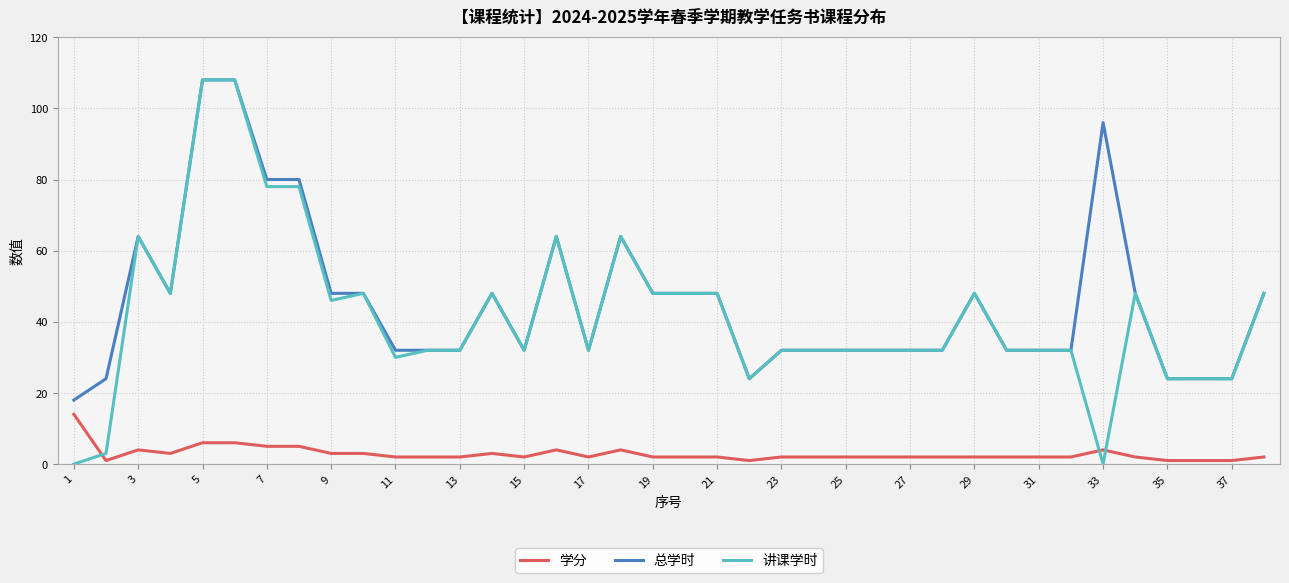

What is the minimum value for 总学时?

18